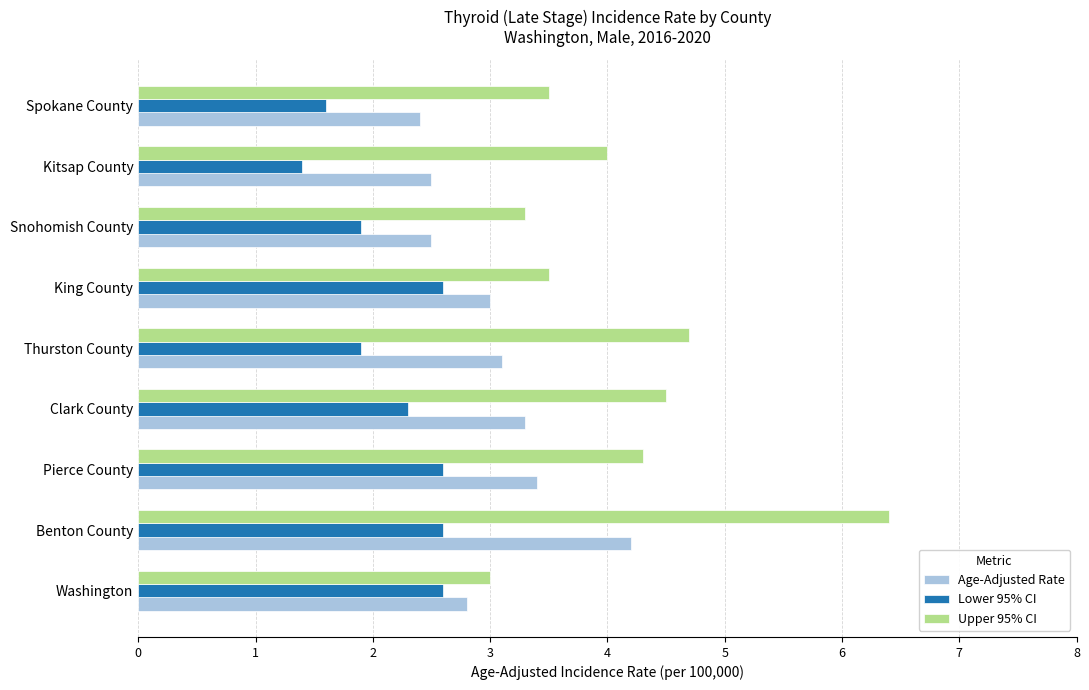

At how many categories does at least one series exceed 2?

9